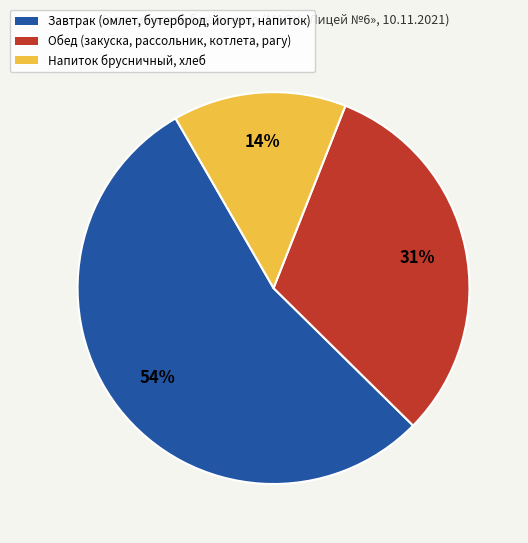

Does any single category account for the majority?

Yes